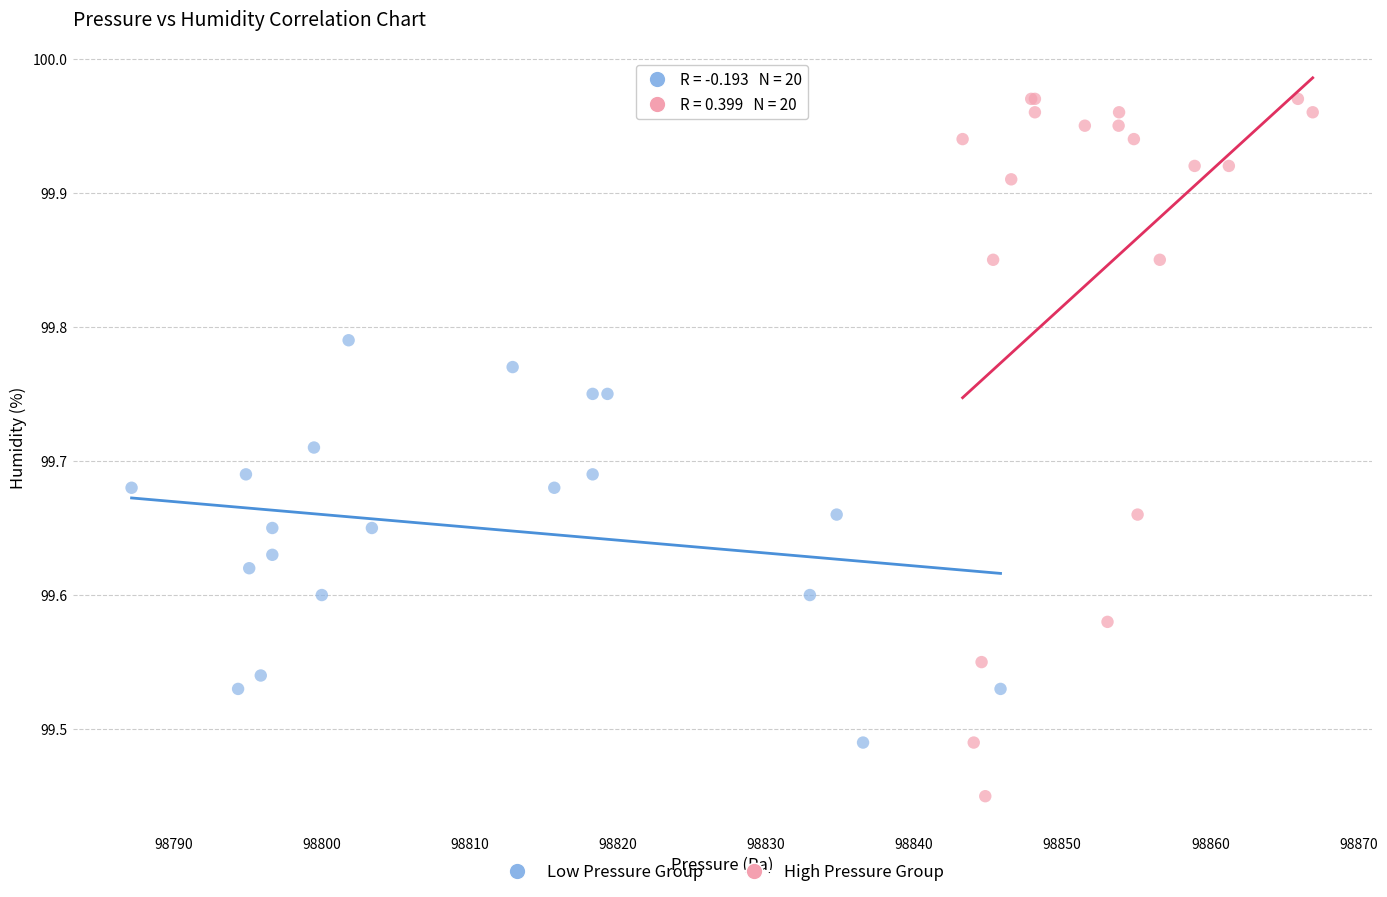

Which series has the widest spread of Y values?

High Pressure Group